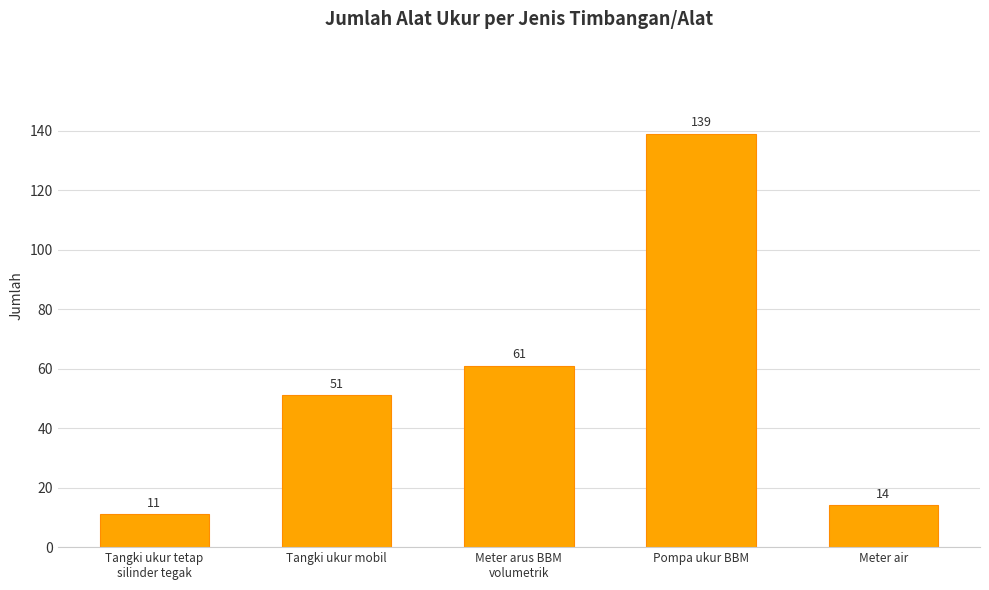

True or false: the data shows 51 at Tangki ukur mobil.

True